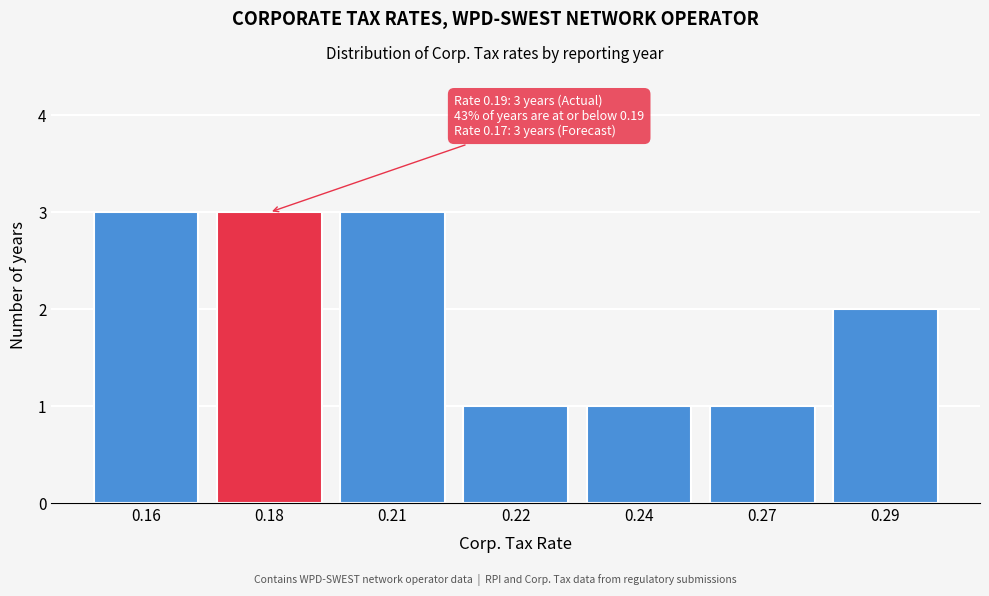

Reading right to left, transcribe all the data shown in this chart.

2	1	1	1	3	3	3